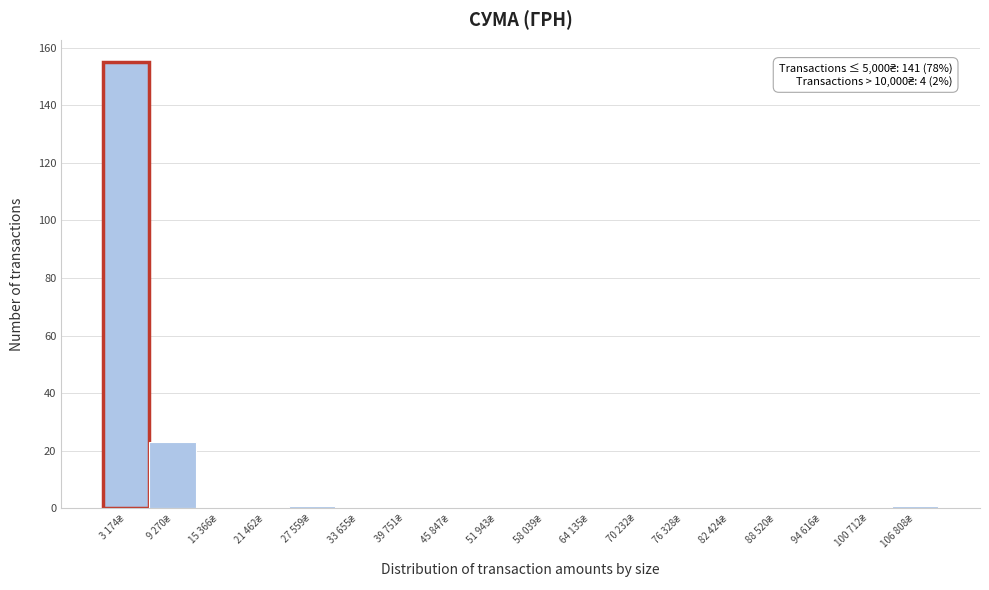

What is the greatest value displayed?

155